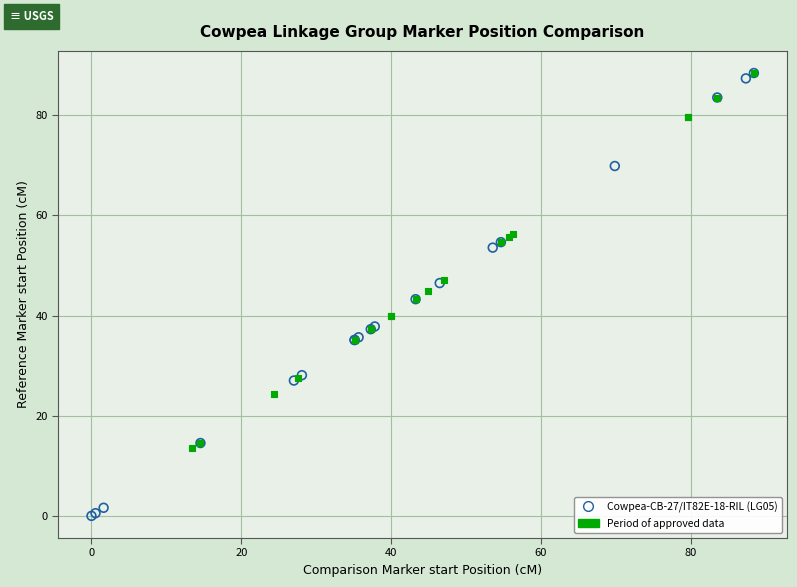

Which series has the largest Y range (max minus min)?

Cowpea-CB-27/IT82E-18-RIL (LG05)